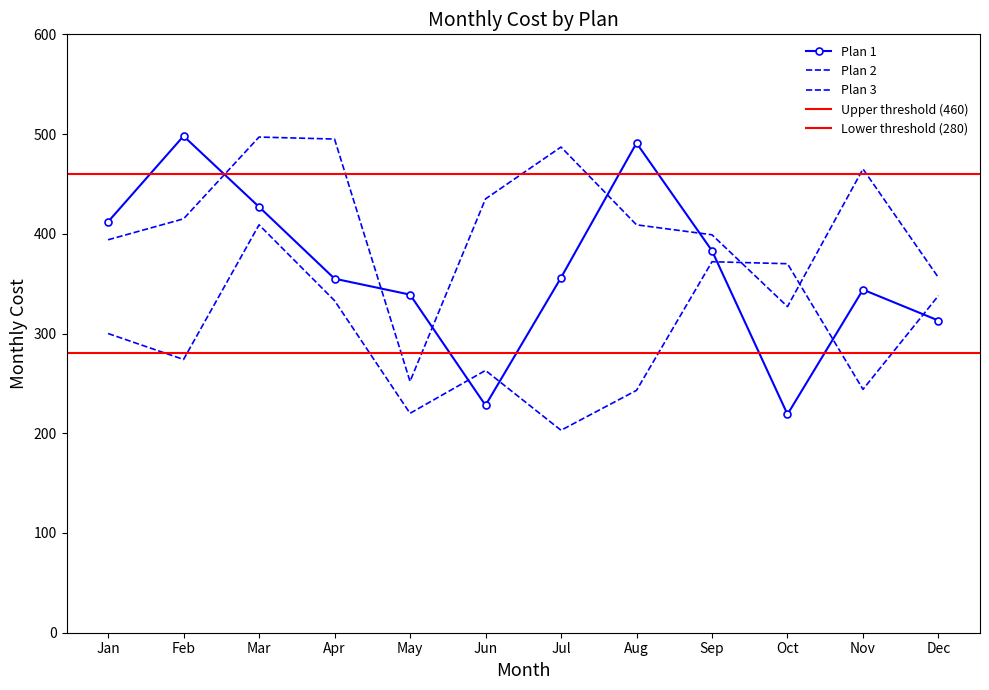

Reading left to right, transcribe all the data shown in this chart.

Plan 1: 412	498	427	355	339	228	356	491	383	219	344	313
Plan 2: 300	274	409	333	220	263	203	243	372	370	244	338
Plan 3: 394	415	497	495	252	435	487	409	399	327	465	356